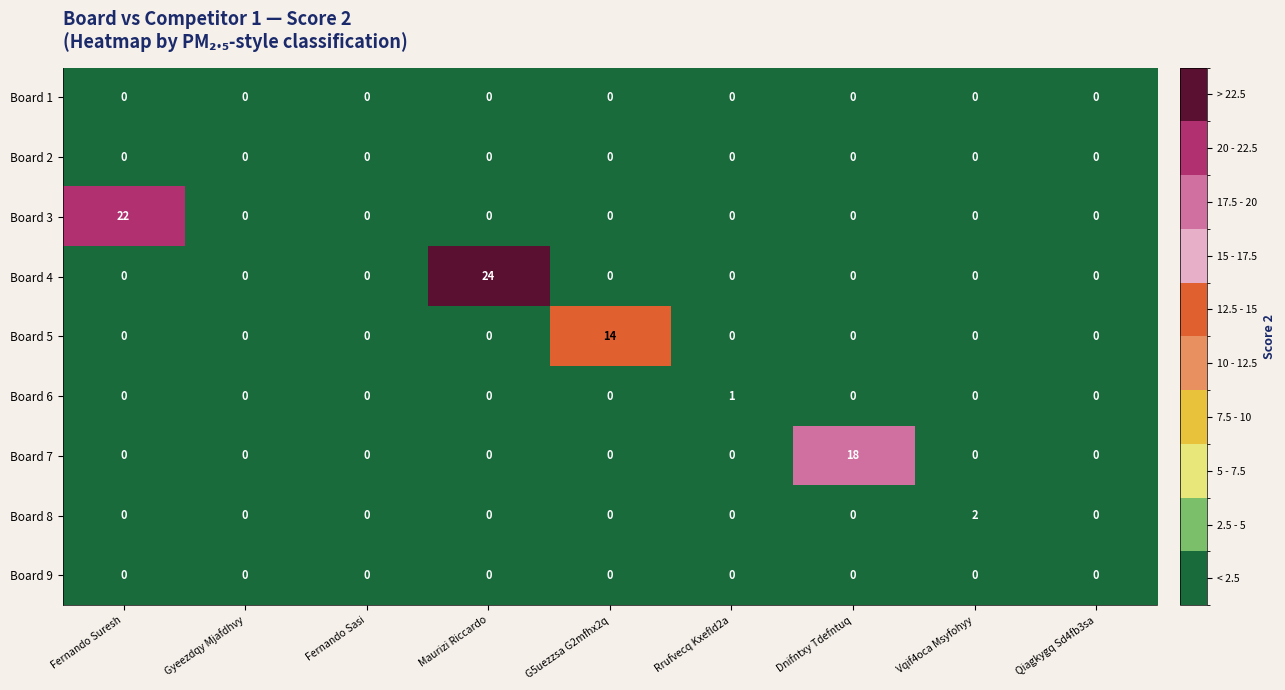

What is the spread (max minus min) of values at Maurizi Riccardo?

24